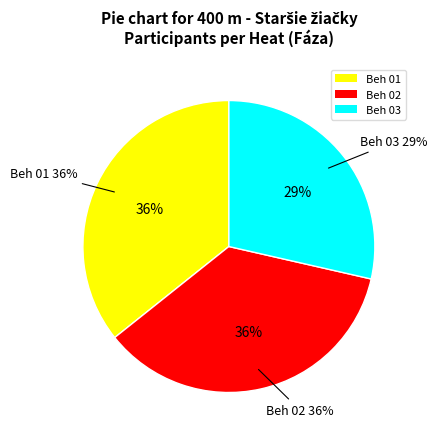

To the nearest percent, what percentage of the pie is Beh 01?

36%